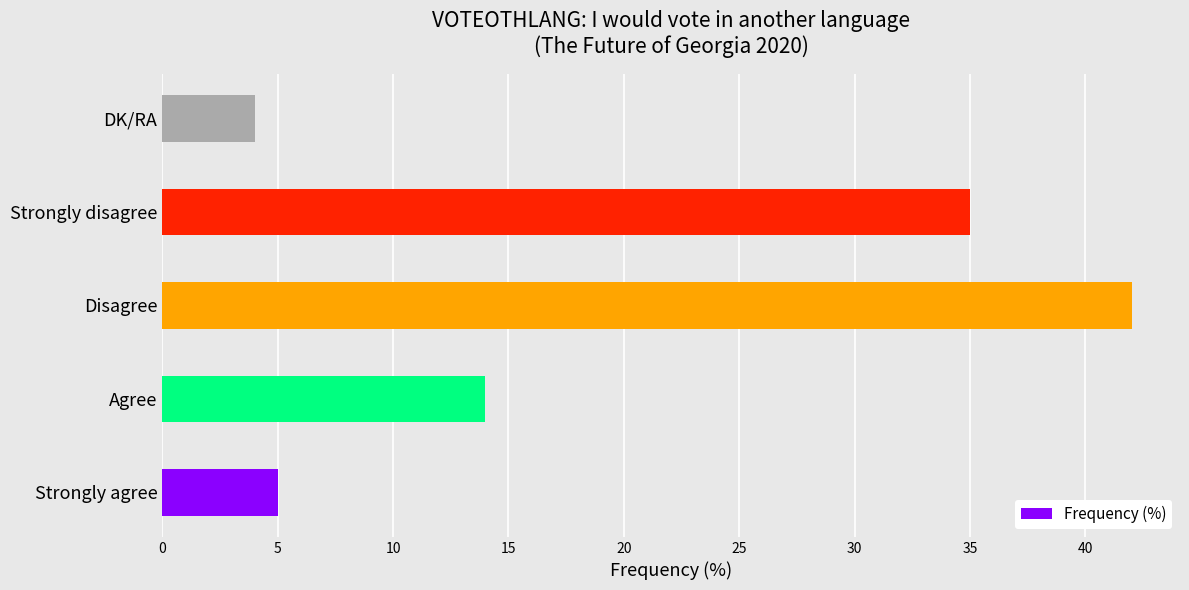

The value at Strongly disagree is 53. True or false?

False